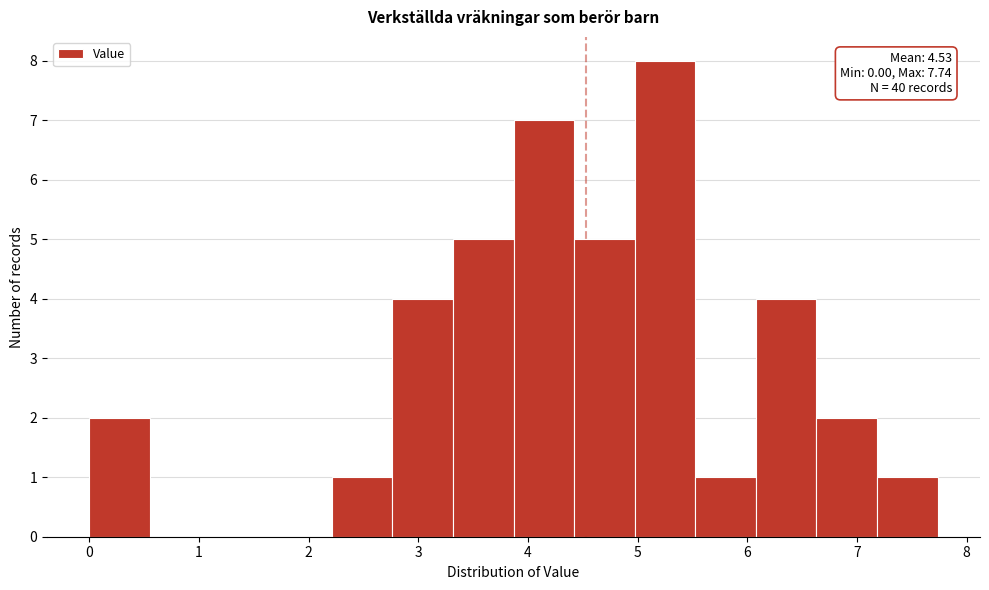

Which range on the x-axis has the tallest bar?

5.0 to 5.5